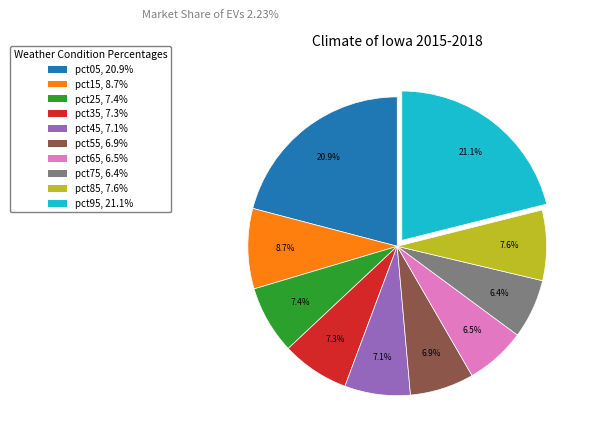

Between pct85 and pct75, which is larger?

pct85